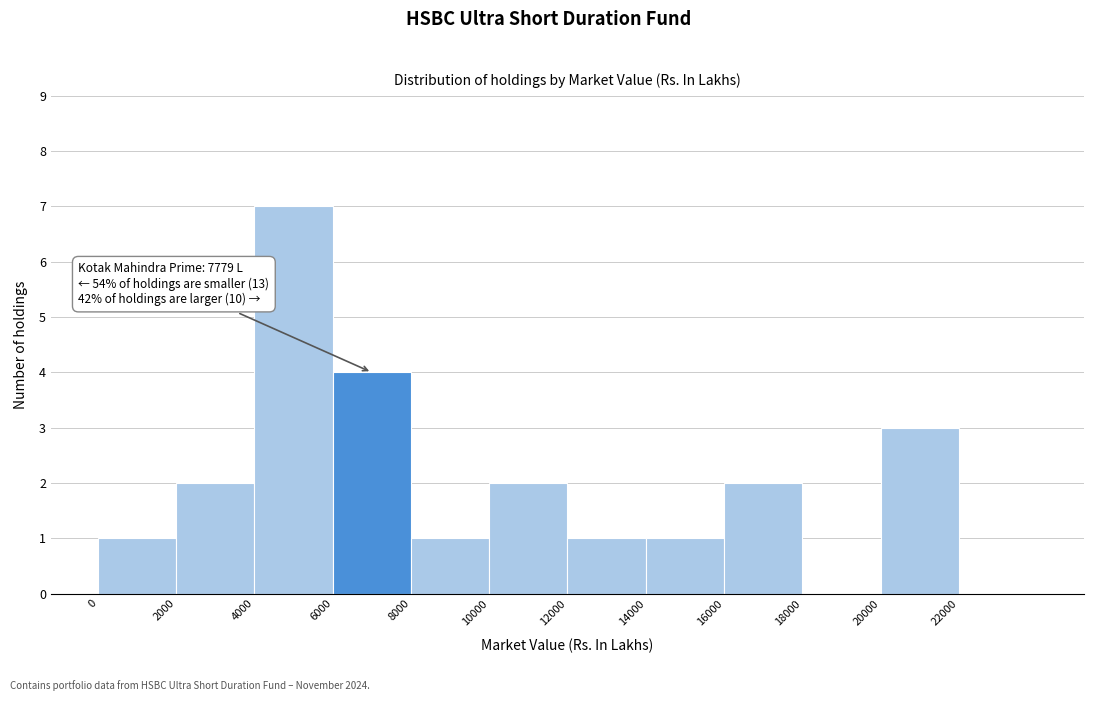

Over which range of the x-axis is the bar tallest?

4000 to 6000